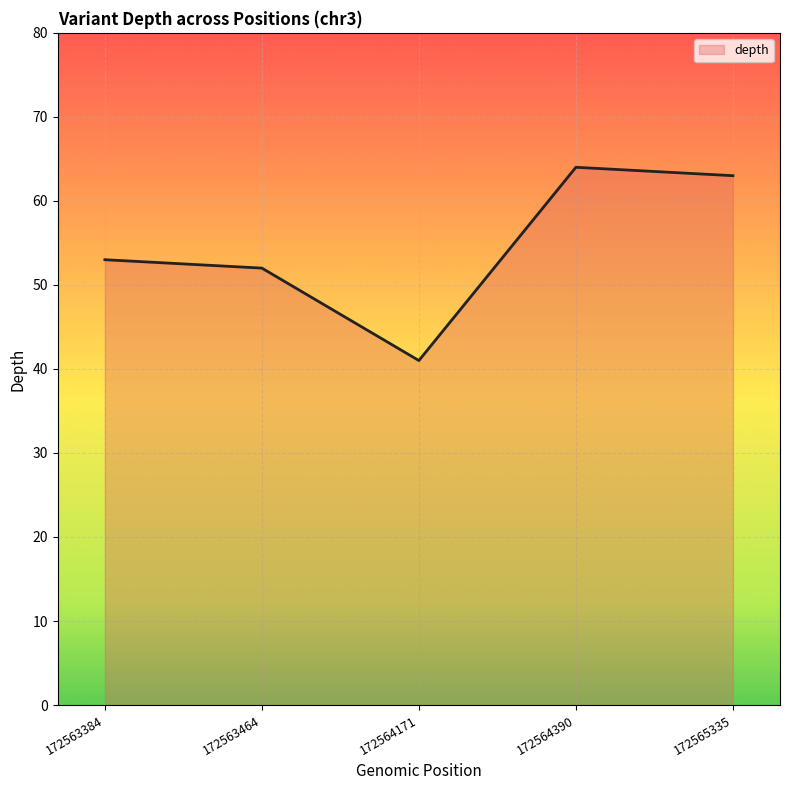

Rank the categories by value from highest to lowest.

172564390, 172565335, 172563384, 172563464, 172564171